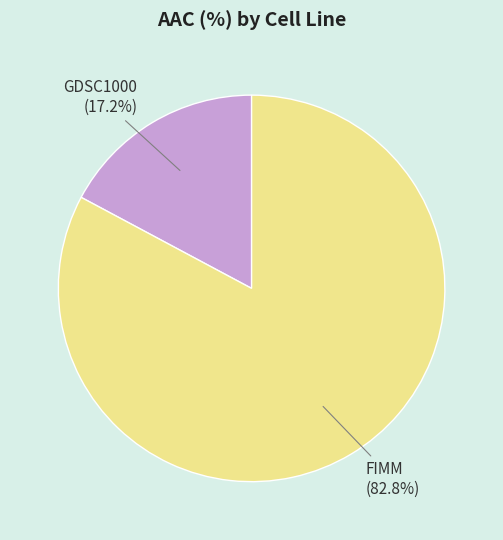

Between GDSC1000 and FIMM, which is larger?

FIMM